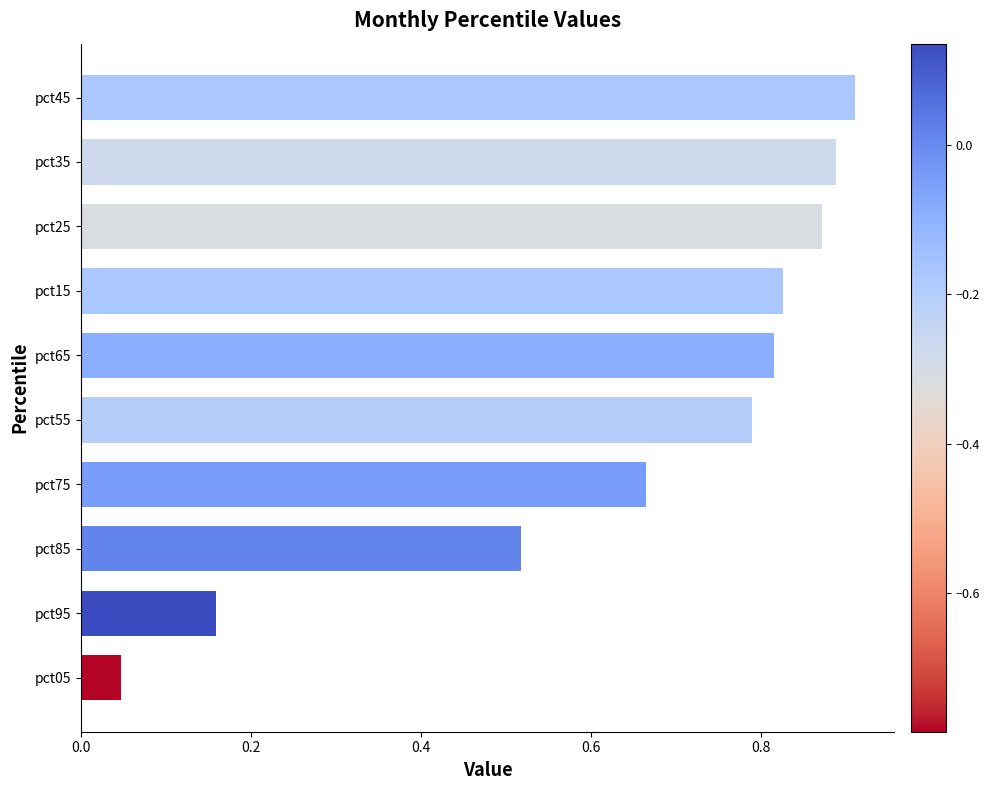

List the labels in order of value, smallest first.

pct05, pct95, pct85, pct75, pct55, pct65, pct15, pct25, pct35, pct45